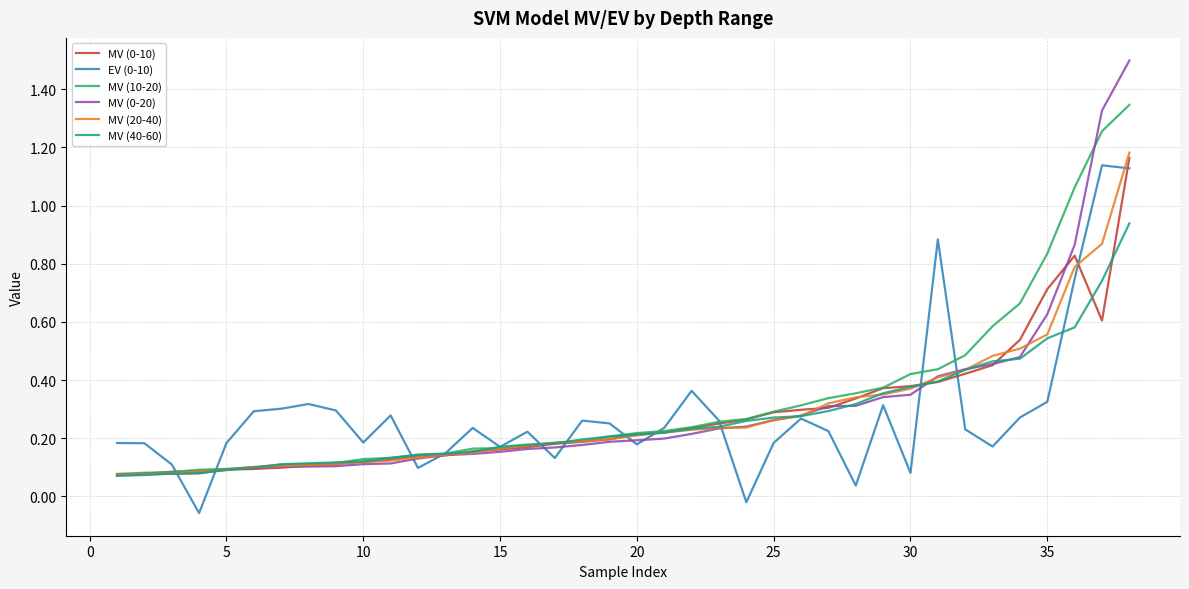

Reading left to right, extract all data points from this chart.

MV (0-10): 0.1	0.1	0.1	0.1	0.1	0.1	0.1	0.1	0.1	0.1	0.1	0.1	0.1	0.2	0.2	0.2	0.2	0.2	0.2	0.2	0.2	0.2	0.3	0.3	0.3	0.3	0.3	0.3	0.4	0.4	0.4	0.4	0.5	0.5	0.7	0.8	0.6	1.2
EV (0-10): 0.2	0.2	0.1	-0.1	0.2	0.3	0.3	0.3	0.3	0.2	0.3	0.1	0.1	0.2	0.2	0.2	0.1	0.3	0.3	0.2	0.2	0.4	0.3	-0.0	0.2	0.3	0.2	0.0	0.3	0.1	0.9	0.2	0.2	0.3	0.3	0.7	1.1	1.1
MV (10-20): 0.1	0.1	0.1	0.1	0.1	0.1	0.1	0.1	0.1	0.1	0.1	0.1	0.1	0.2	0.2	0.2	0.2	0.2	0.2	0.2	0.2	0.2	0.3	0.3	0.3	0.3	0.3	0.4	0.4	0.4	0.4	0.5	0.6	0.7	0.8	1.1	1.3	1.3
MV (0-20): 0.1	0.1	0.1	0.1	0.1	0.1	0.1	0.1	0.1	0.1	0.1	0.1	0.1	0.1	0.2	0.2	0.2	0.2	0.2	0.2	0.2	0.2	0.2	0.2	0.3	0.3	0.3	0.3	0.3	0.3	0.4	0.4	0.5	0.5	0.6	0.9	1.3	1.5
MV (20-40): 0.1	0.1	0.1	0.1	0.1	0.1	0.1	0.1	0.1	0.1	0.1	0.1	0.1	0.1	0.2	0.2	0.2	0.2	0.2	0.2	0.2	0.2	0.2	0.2	0.3	0.3	0.3	0.3	0.4	0.4	0.4	0.4	0.5	0.5	0.6	0.8	0.9	1.2
MV (40-60): 0.1	0.1	0.1	0.1	0.1	0.1	0.1	0.1	0.1	0.1	0.1	0.1	0.1	0.2	0.2	0.2	0.2	0.2	0.2	0.2	0.2	0.2	0.2	0.3	0.3	0.3	0.3	0.3	0.4	0.4	0.4	0.4	0.5	0.5	0.5	0.6	0.7	0.9